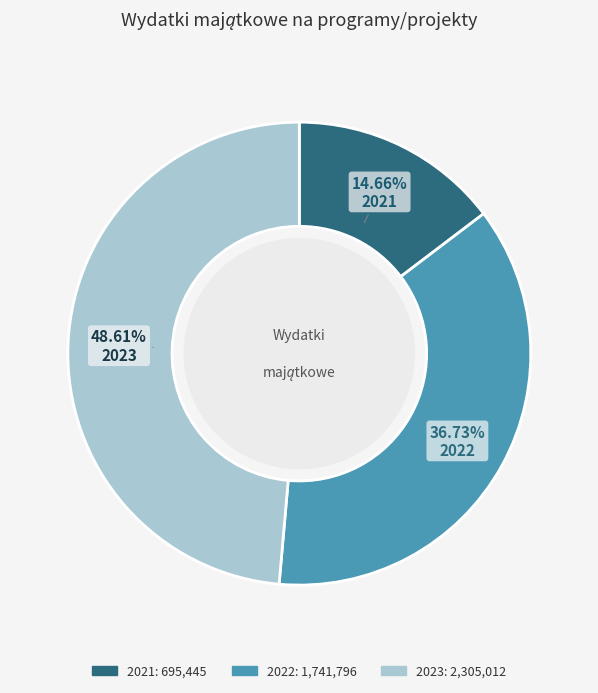

To the nearest percent, what is the difference between the 2023 and 2022 slice percentages?

12%